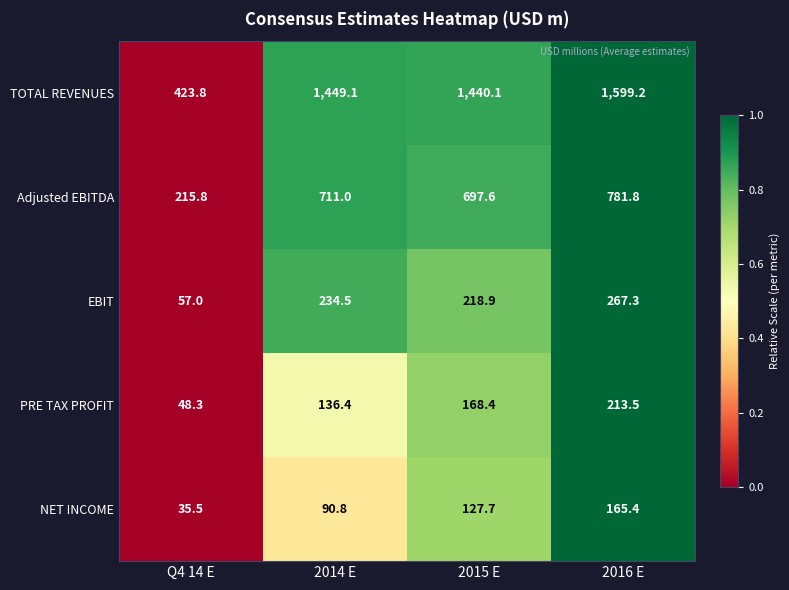

List the series in order of their peak value, lowest first.

NET INCOME, PRE TAX PROFIT, EBIT, Adjusted EBITDA, TOTAL REVENUES